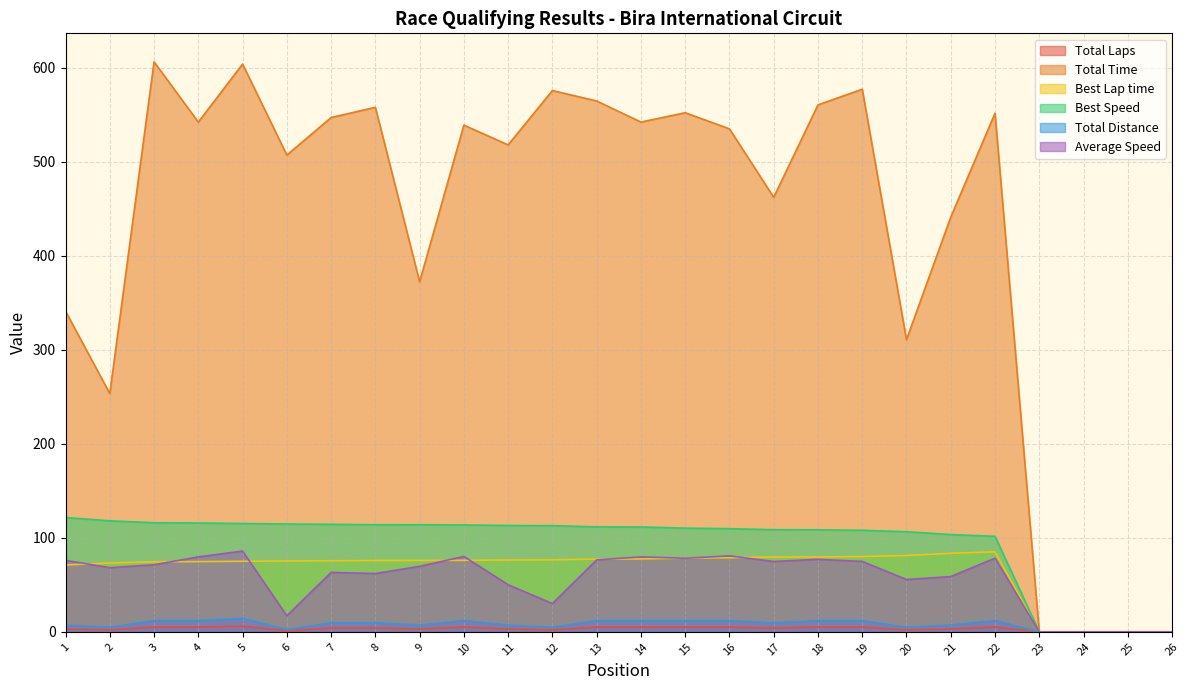

What is the spread (max minus min) of values at 20?

308.7